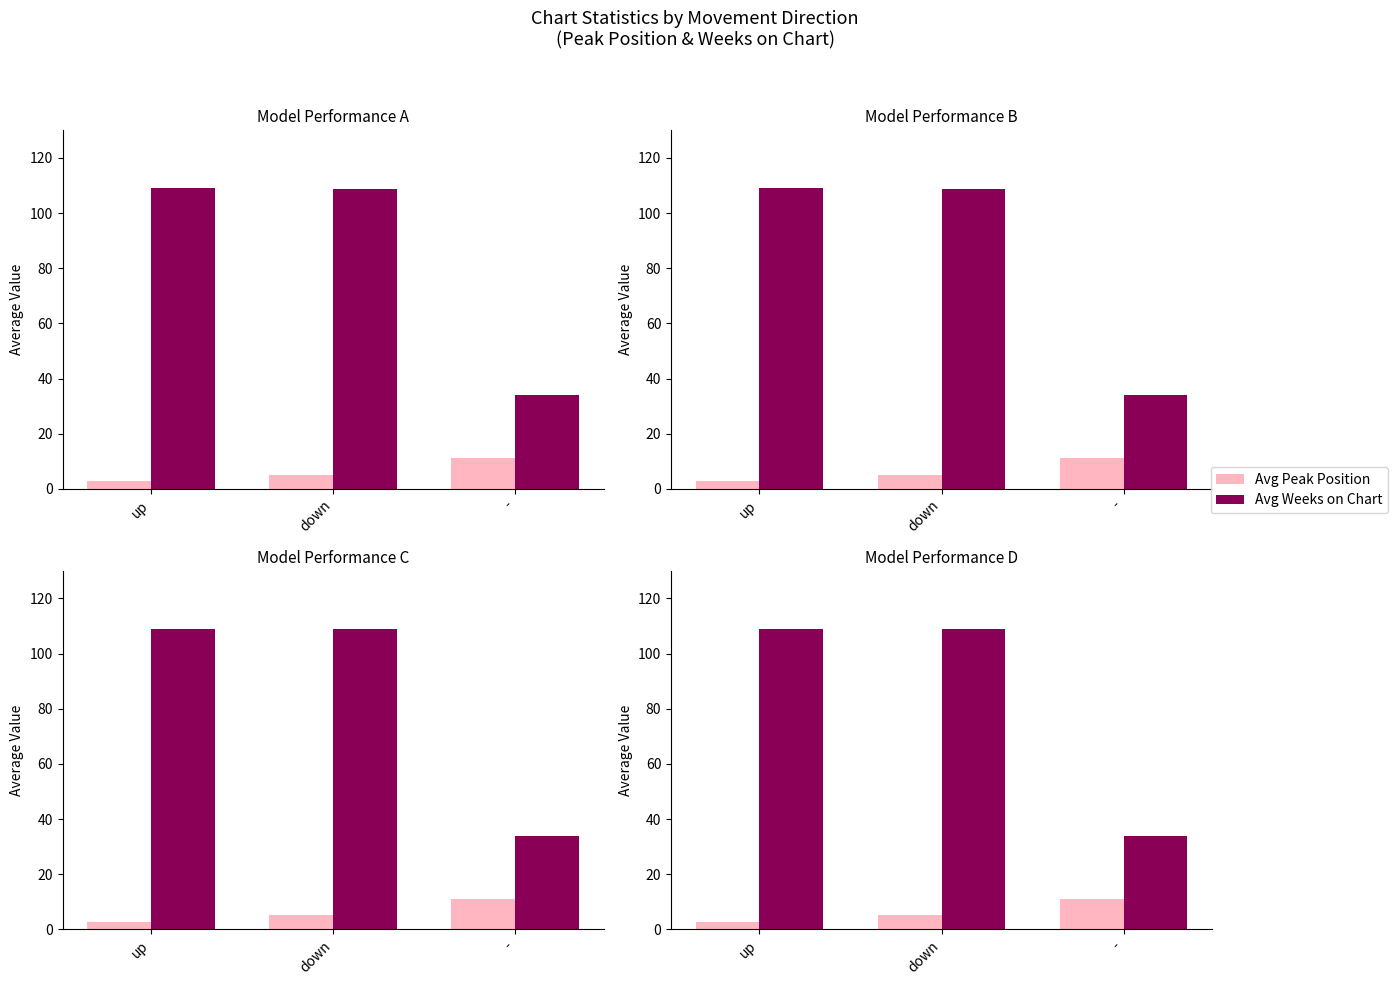

Between up and -, which series saw the biggest shift?

Avg Weeks on Chart